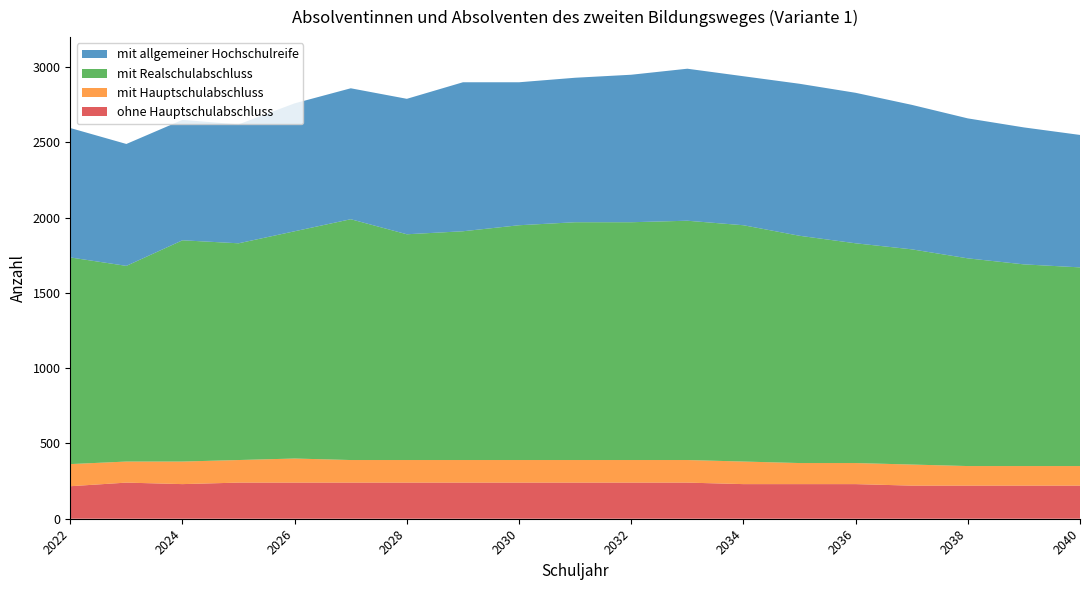

Reading left to right, transcribe all the data shown in this chart.

ohne Hauptschulabschluss: 216	240	230	240	240	240	240	240	240	240	240	240	230	230	230	220	220	220	220
mit Hauptschulabschluss: 147	140	150	150	160	150	150	150	150	150	150	150	150	140	140	140	130	130	130
mit Realschulabschluss: 1373	1300	1470	1440	1510	1600	1500	1520	1560	1580	1580	1590	1570	1510	1460	1430	1380	1340	1320
mit allgemeiner Hochschulreife: 860	810	800	790	850	870	900	990	950	960	980	1010	990	1010	1000	960	930	910	880